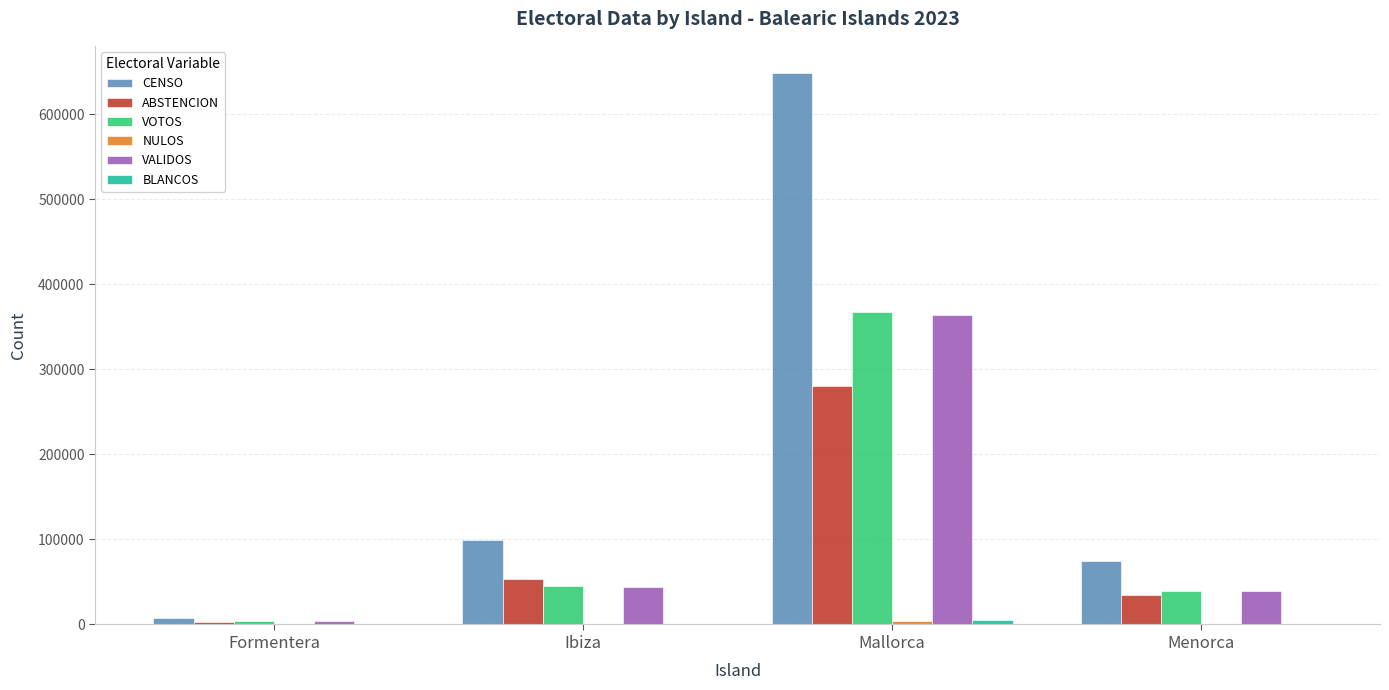

Is it true that VOTOS equals 69944 at Ibiza?

False